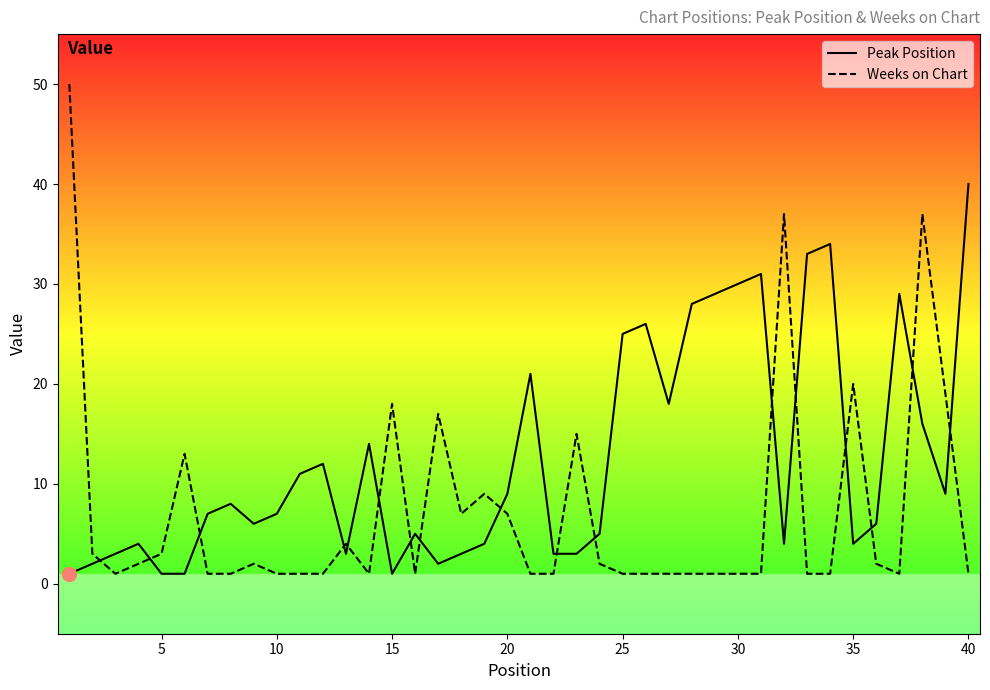

Which series has the widest spread of values?

Weeks on Chart